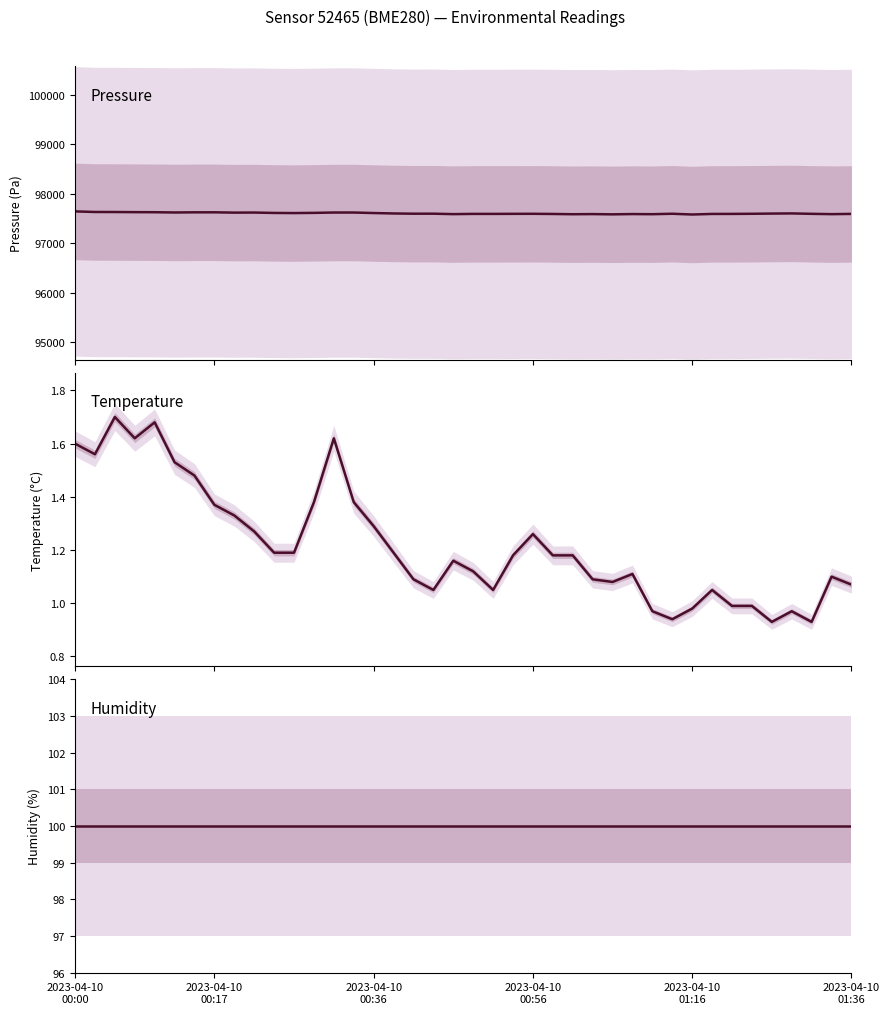

What is the sum of all pressure values?

3904140.2